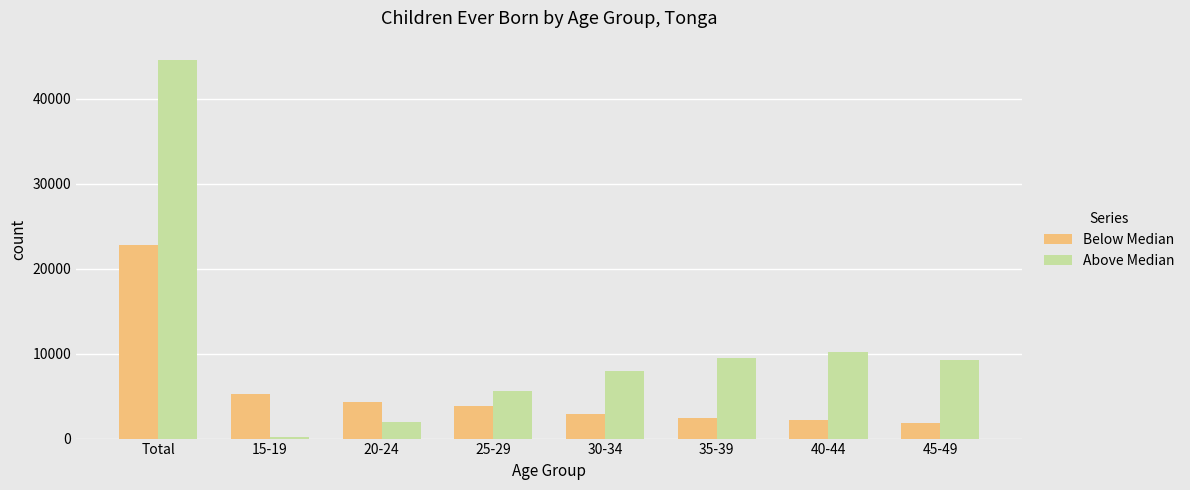

At how many categories does at least one series exceed 15295?

1